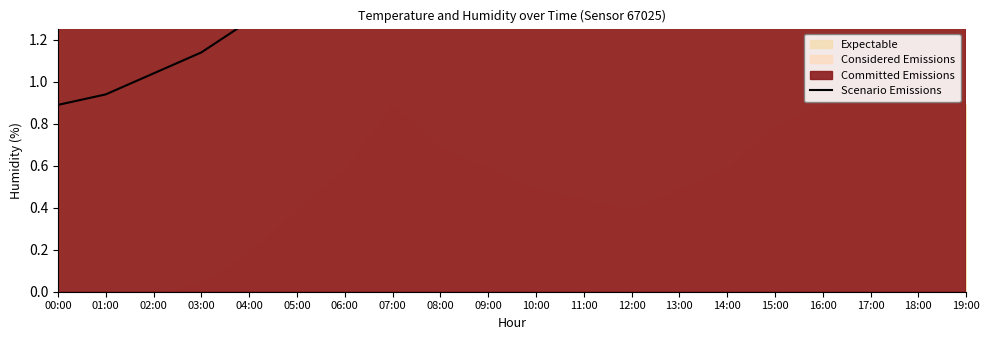

At which label is the value closest to 1?

02:00